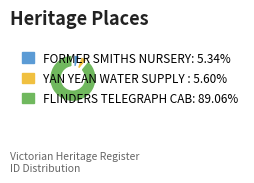

Is there a majority slice in this chart?

Yes